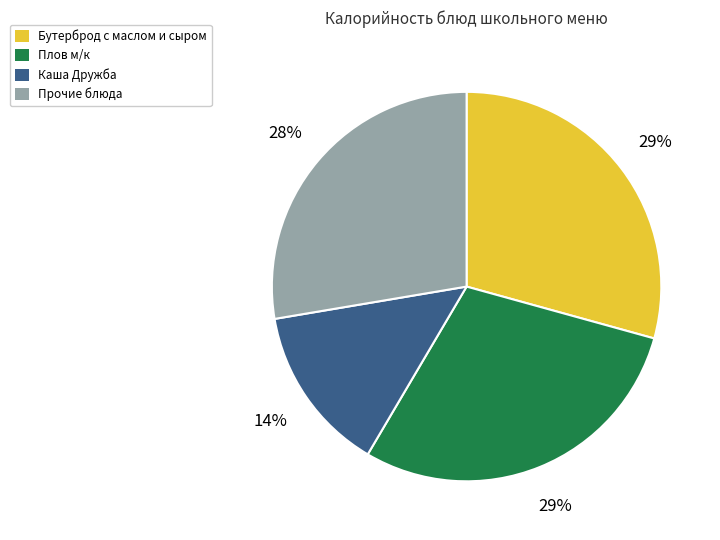

Count the number of slices in the pie.

4